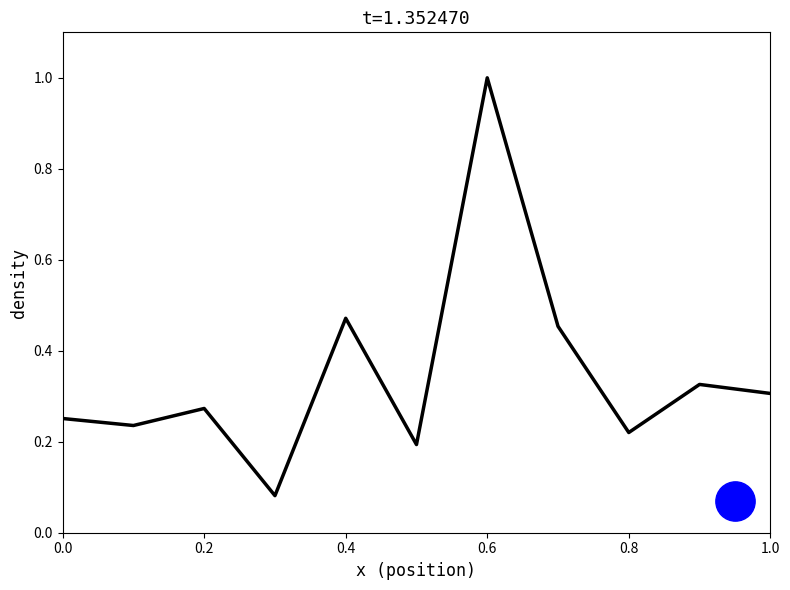

At how many categories does at least one series exceed 0?

11